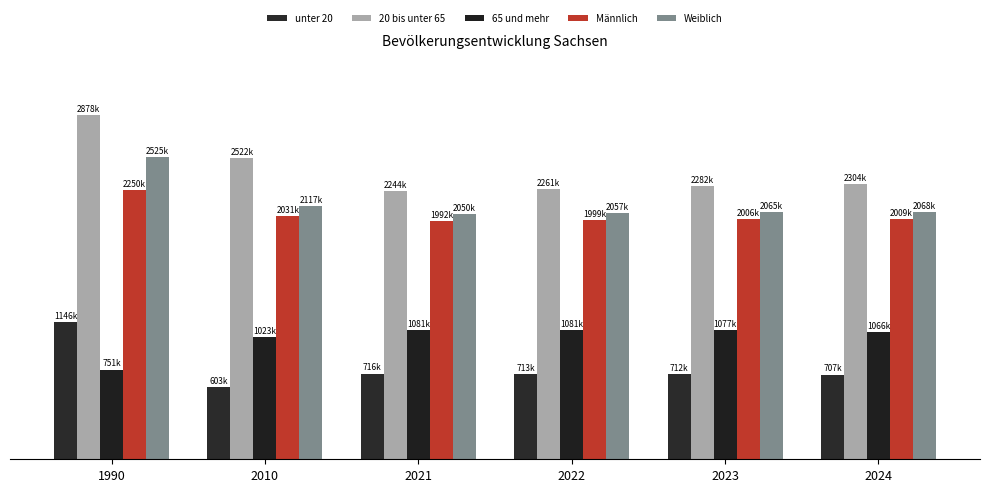

Is it true that 20 bis unter 65 equals 1278243 at 2022?

False